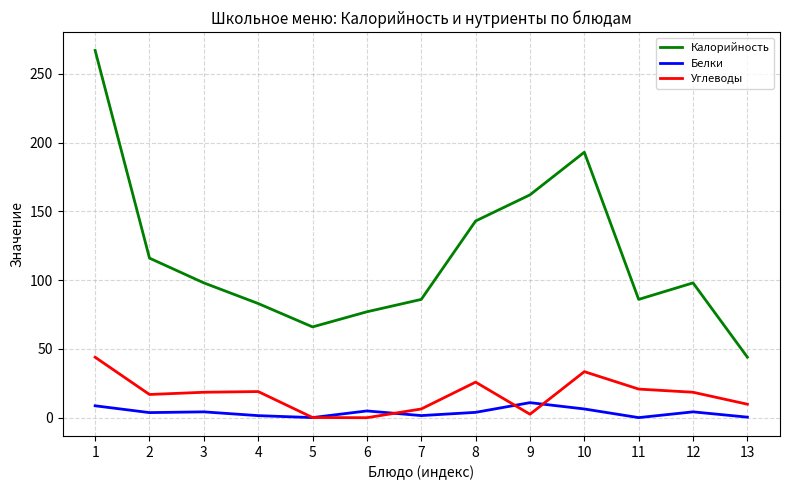

Is the value of Углеводы at 6 greater than the value of Белки at 10?

No